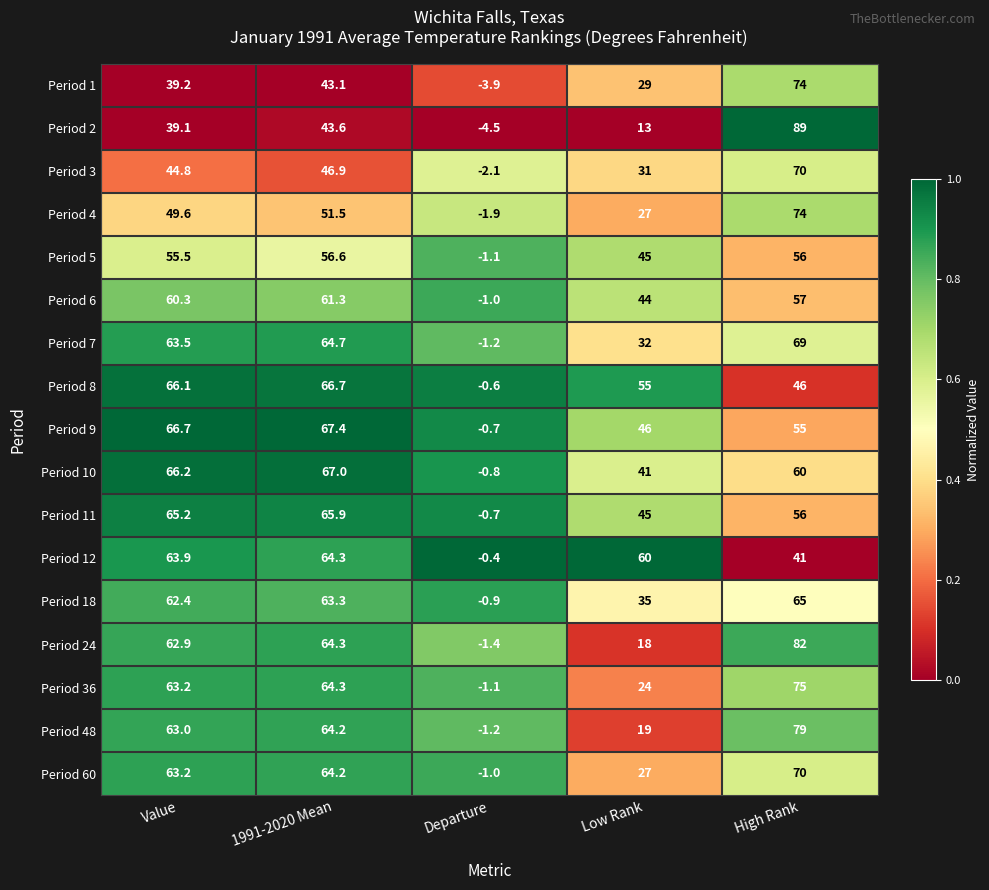

What is the total value across all series at 1991-2020 Mean?

1019.3